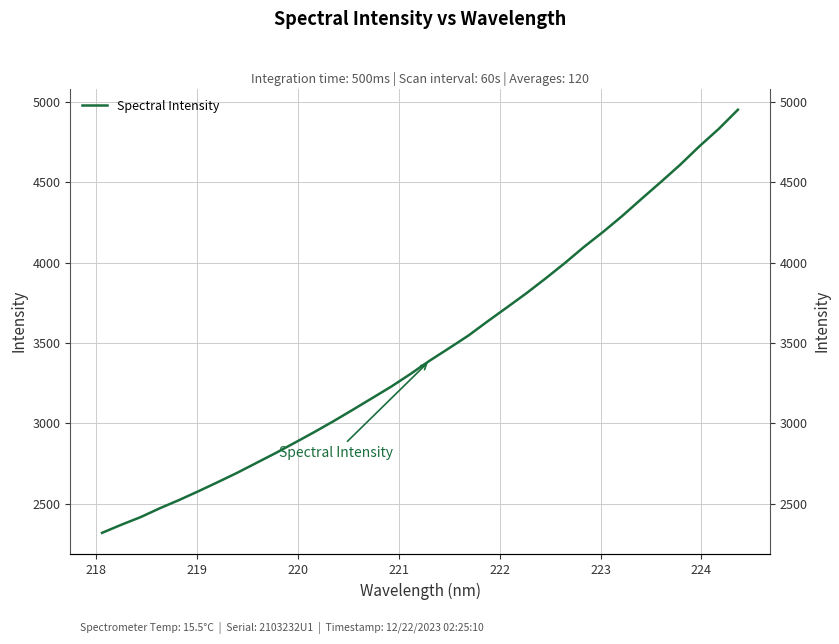

True or false: the data has more than 0 interior local peaks.

False